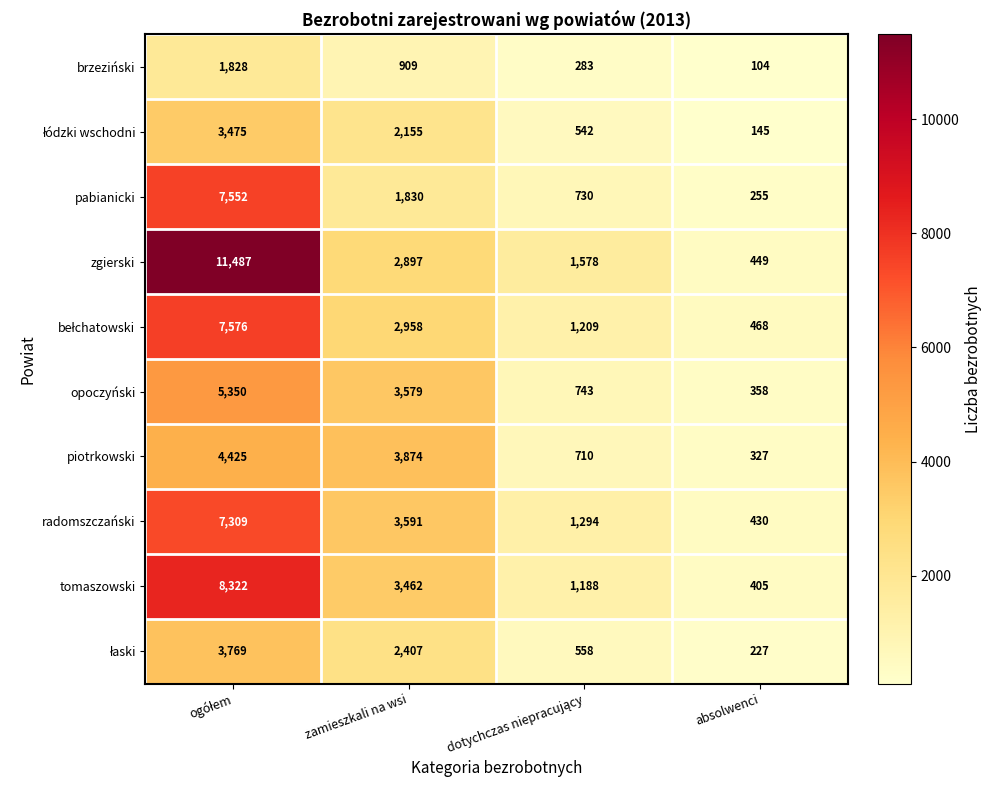

Is it true that radomszczański equals 181 at absolwenci?

False